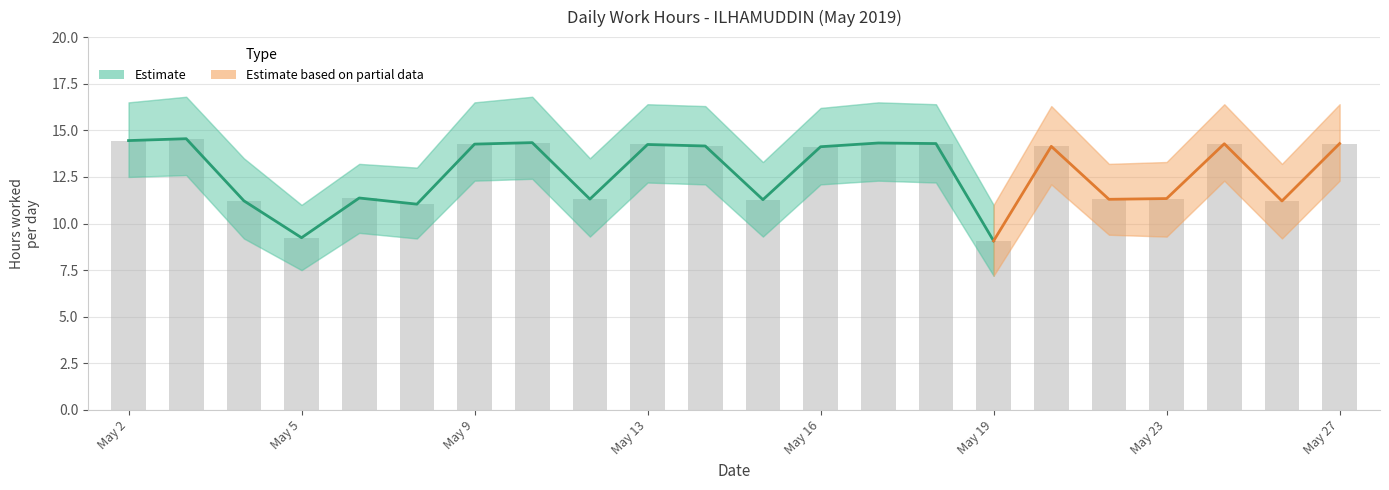

What is the difference between the maximum and minimum values in the Upper Bound series?

5.8